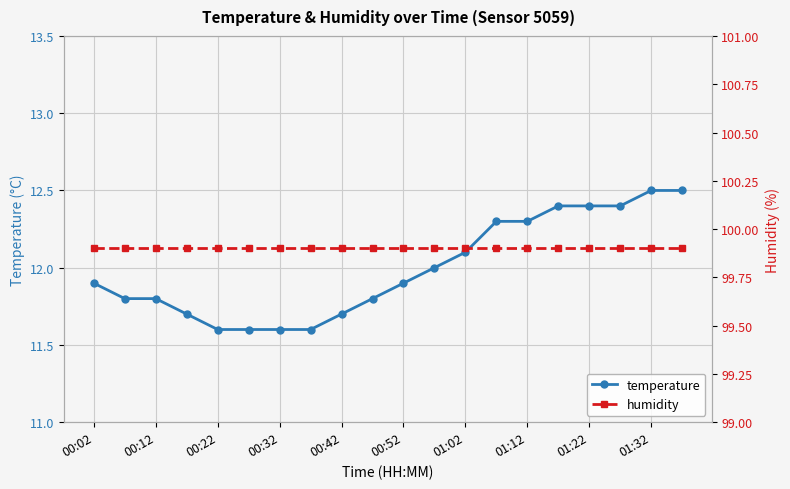

True or false: temperature has a value of 18.1 at 01:02.

False